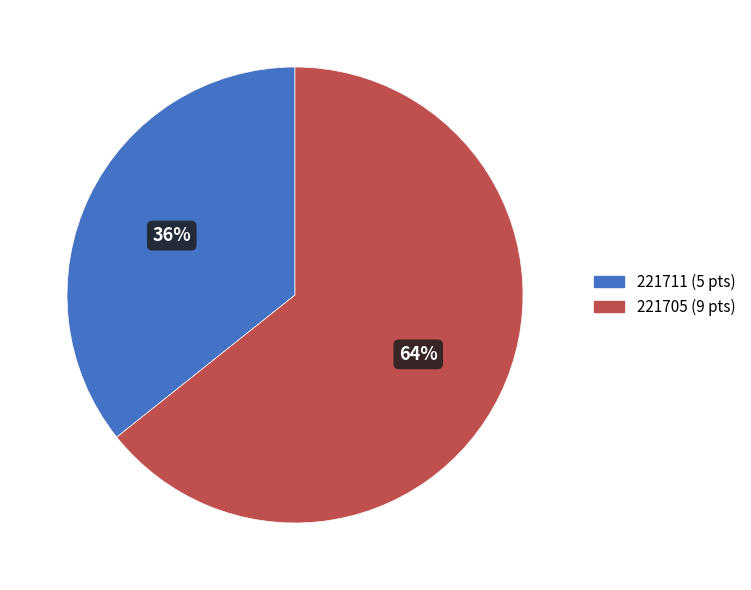

What percentage is the 221705 slice, to the nearest percent?

64%